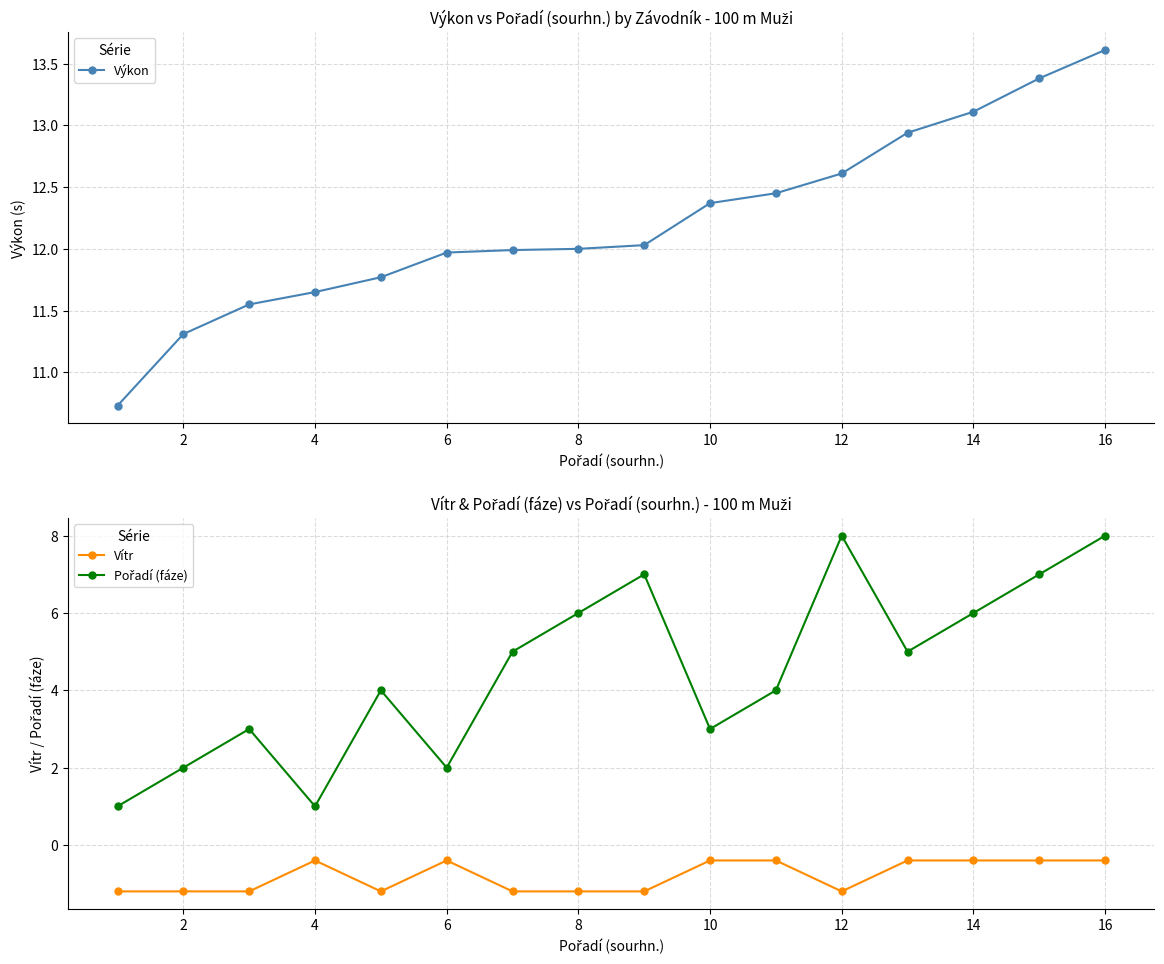

The value of Vítr at 8 is -1.2. True or false?

True